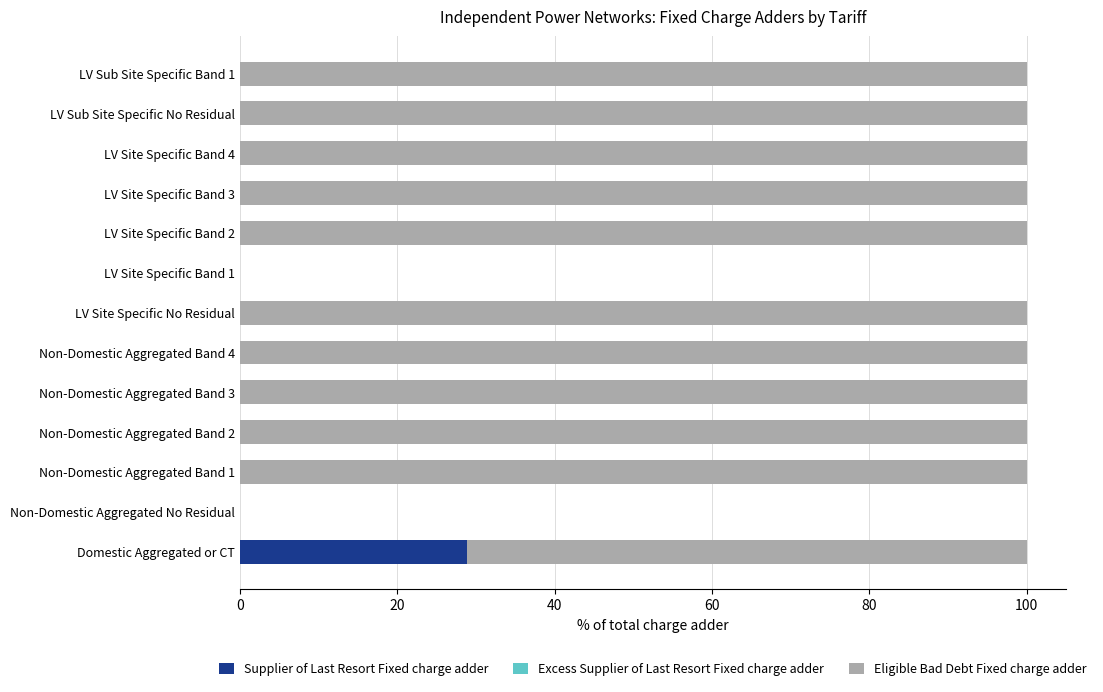

The Supplier of Last Resort Fixed charge adder series shows 17.9 at LV Sub Site Specific No Residual. True or false?

False